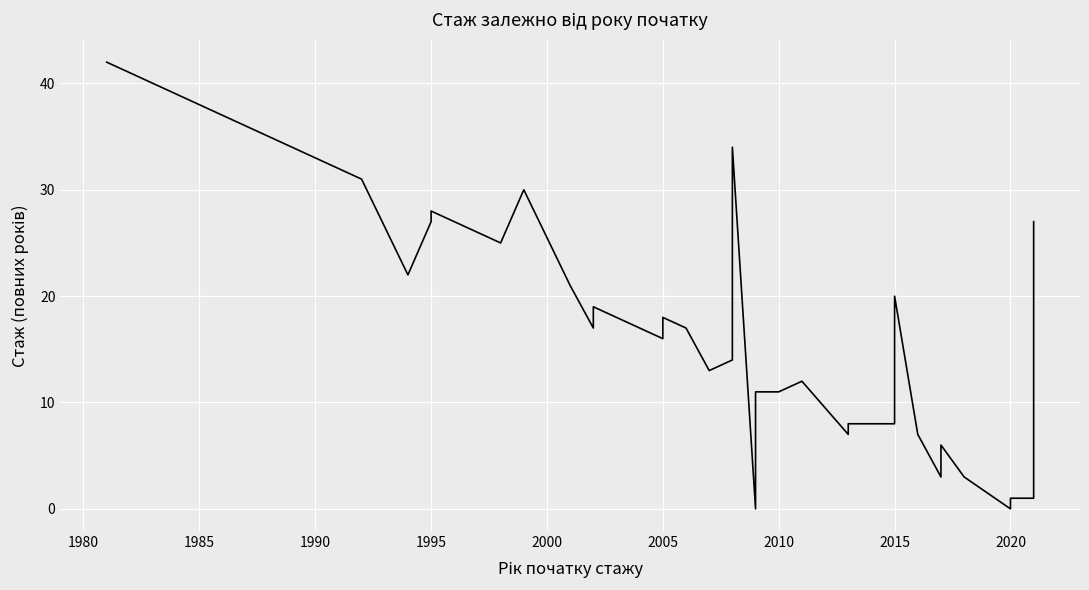

The value at 2015 is 20. True or false?

True